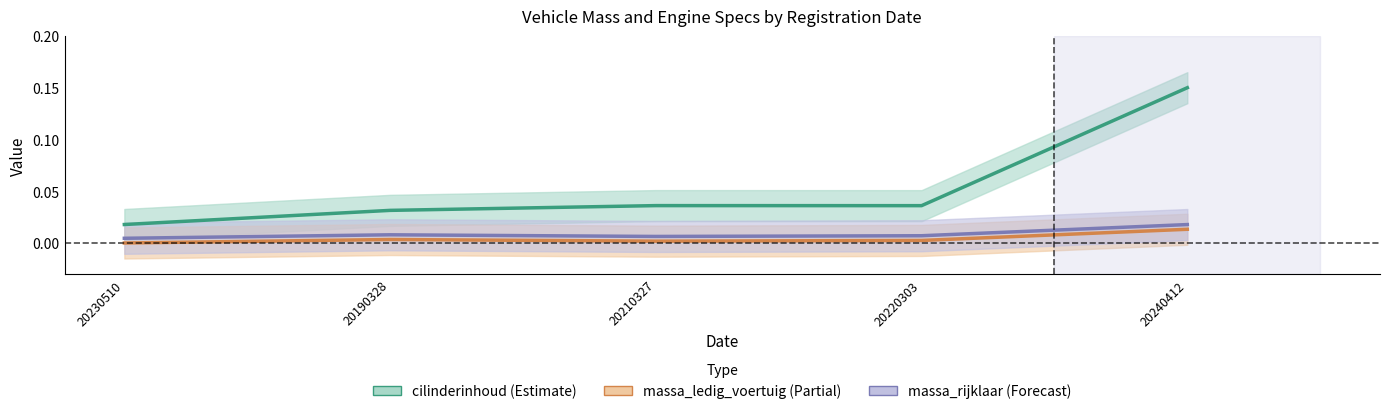

Between 20230510 and 20240412, which series saw the biggest shift?

cilinderinhoud